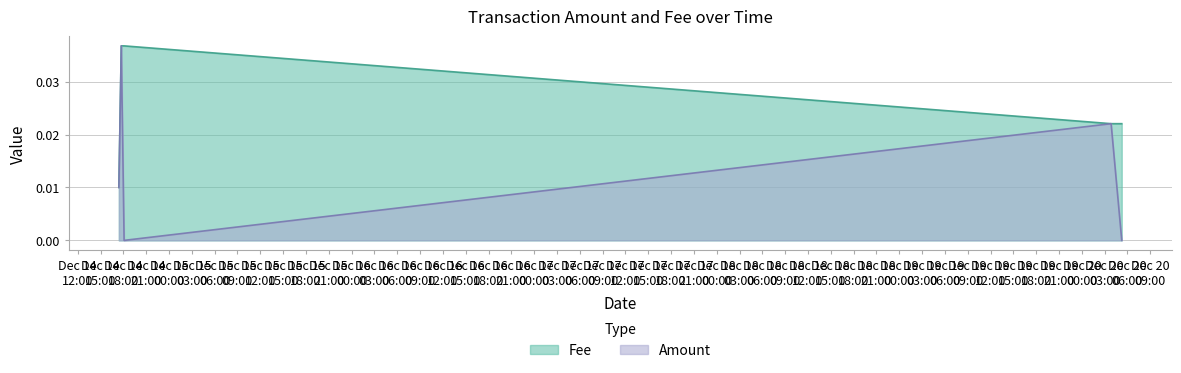

True or false: Fee has more than 1 interior local peaks.

False